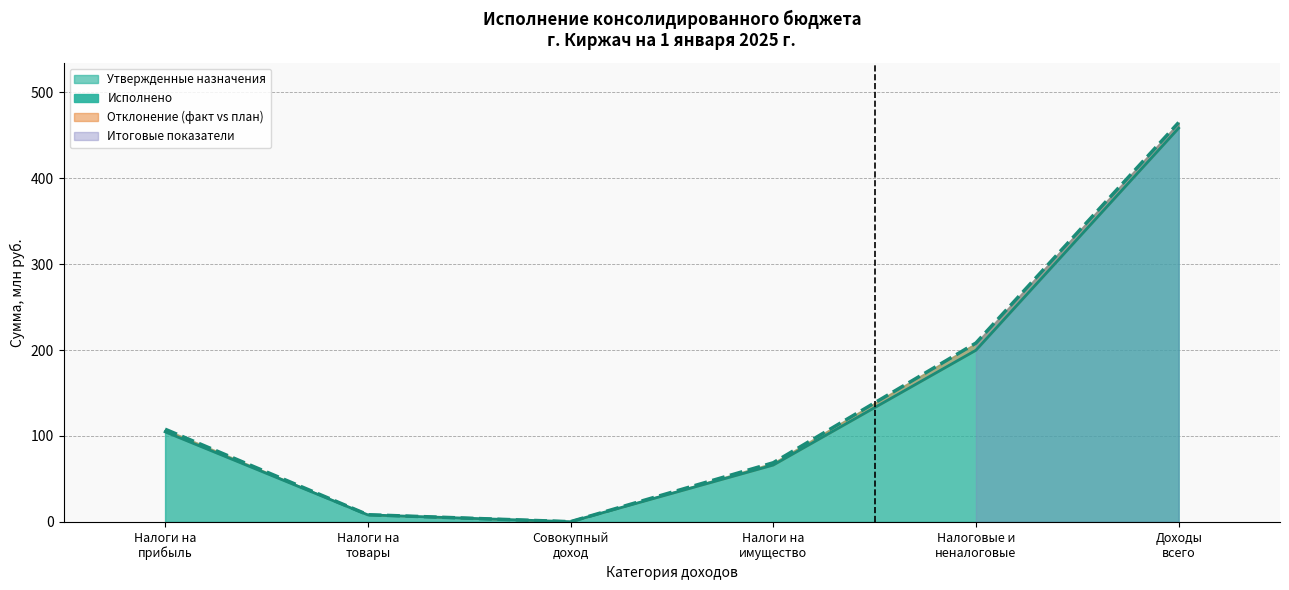

Reading left to right, extract all data points from this chart.

Утвержденные назначения: 104.8	8.2	0.2	66.2	199.8	458.2
Исполнено: 107.9	8.3	0.2	68.8	208.1	464.7